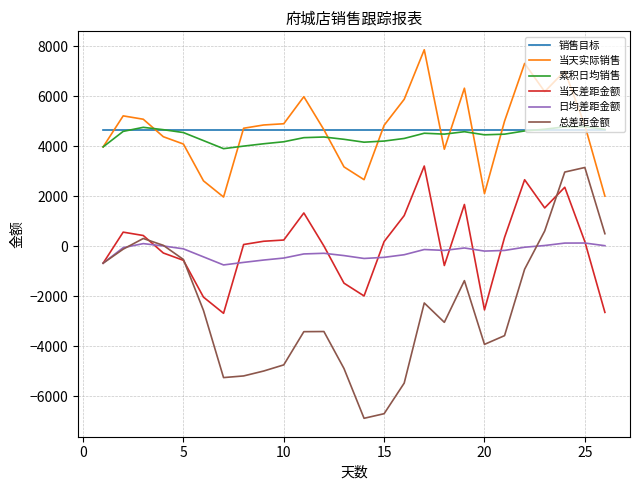

True or false: 日均差距金额 and 当天实际销售 cross at least once.

False